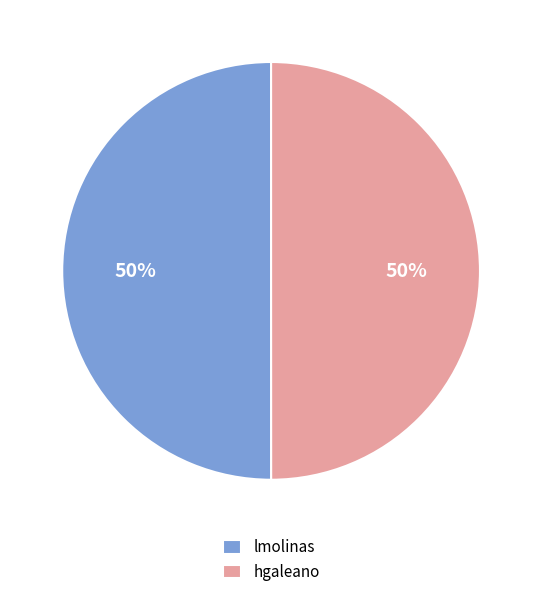

What is the ratio of the value at hgaleano to the value at lmolinas?

1.0